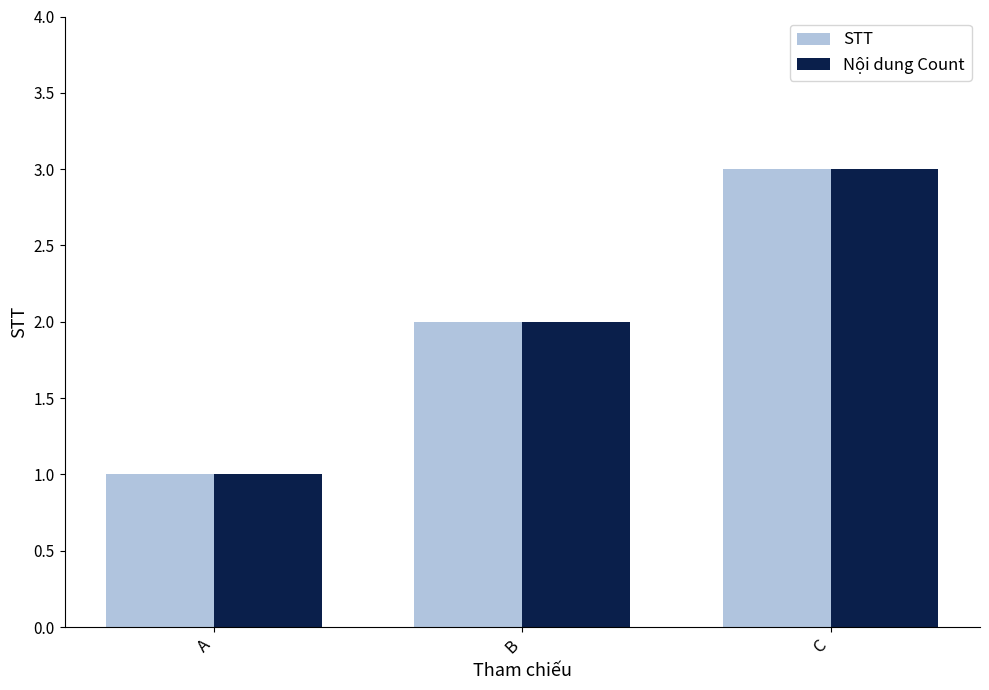

The STT series shows 4 at C. True or false?

False